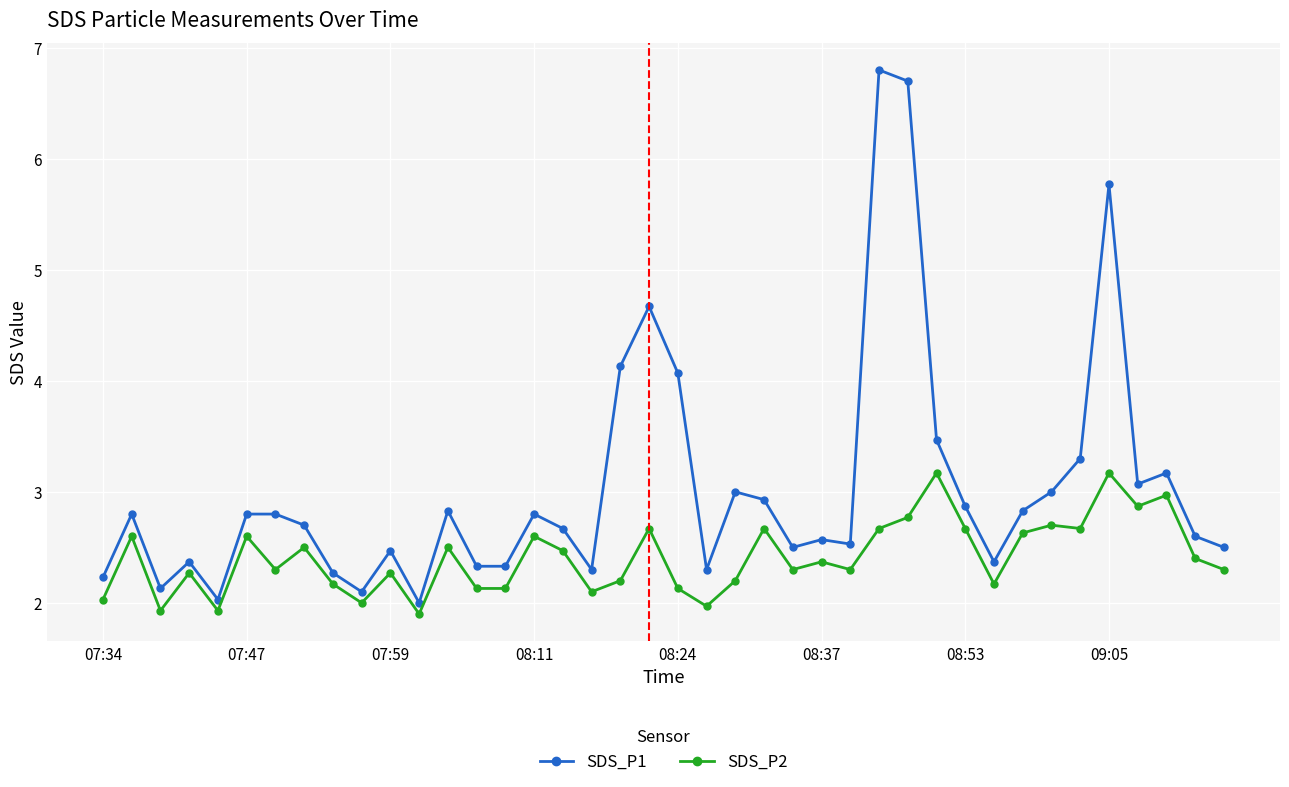

What are all the series names shown in the legend?

SDS_P1, SDS_P2